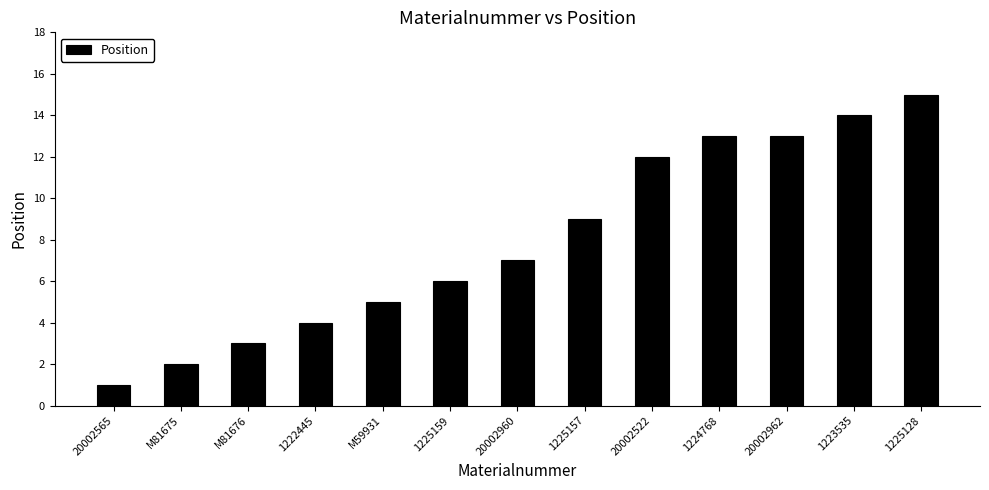

Reading left to right, transcribe all the data shown in this chart.

1	2	3	4	5	6	7	9	12	13	13	14	15